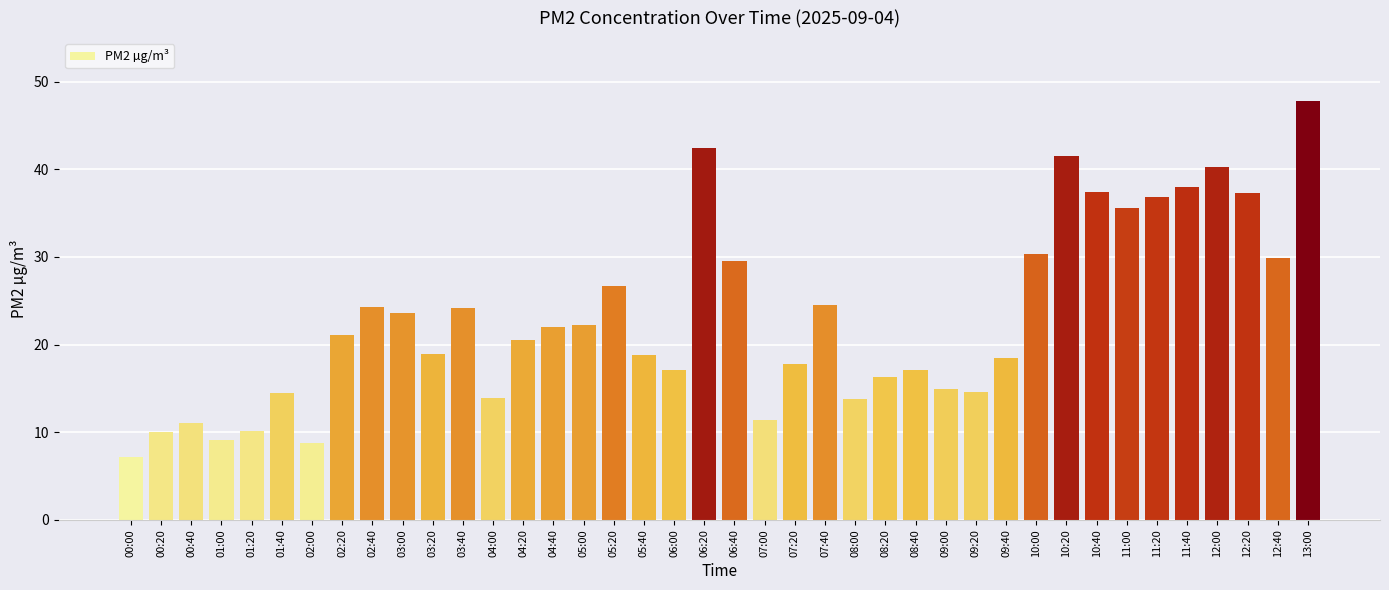

What is the sum of all values?

919.7